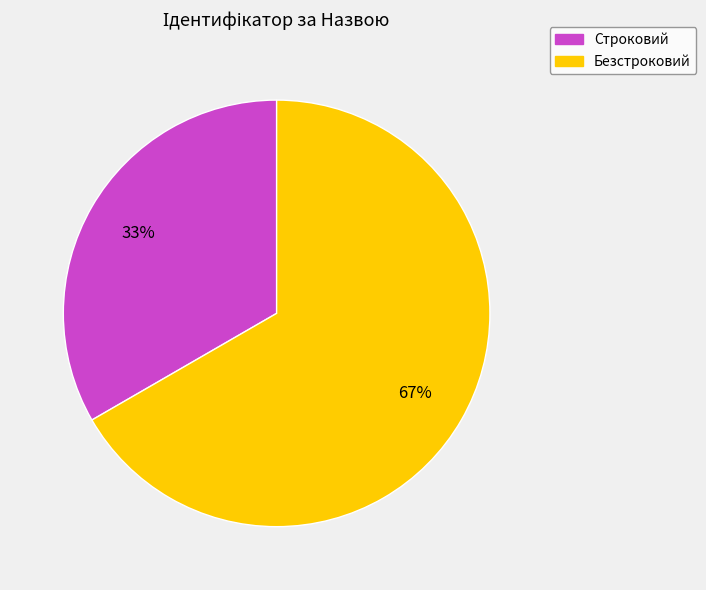

Does Строковий account for over 50% of the chart?

No